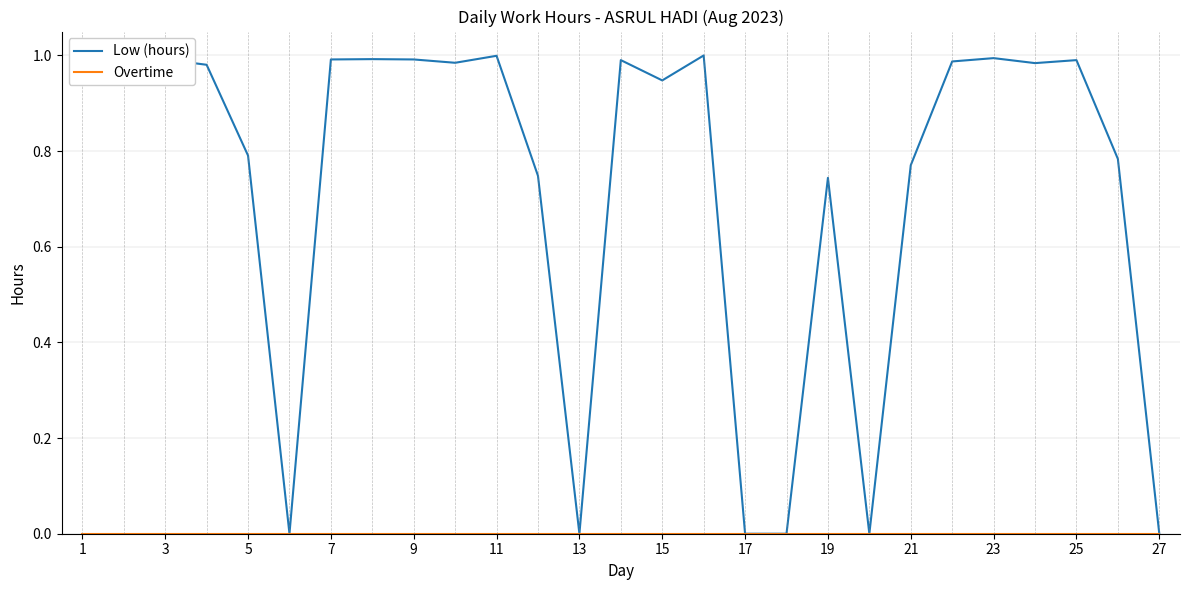

Which series has the widest spread of values?

Low (hours)